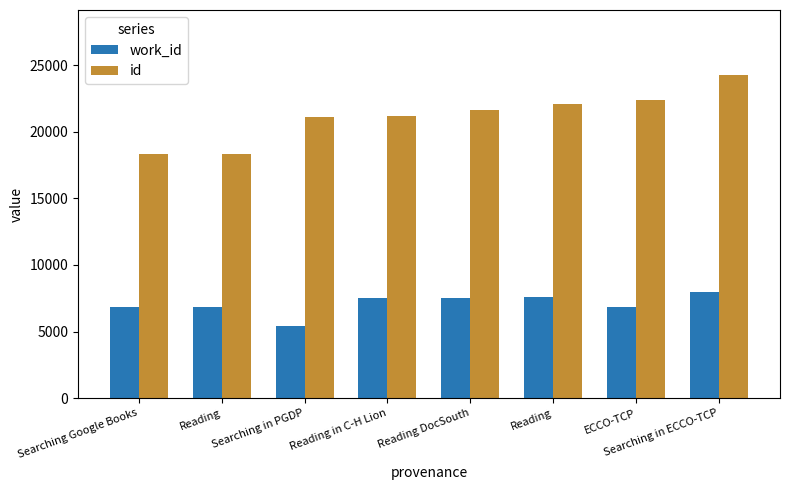

How many series are shown in this chart?

2